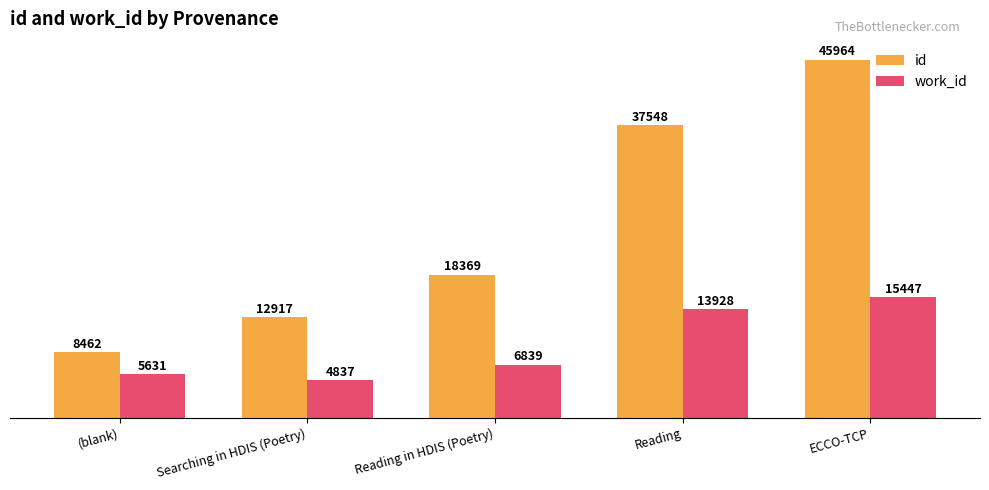

List the labels in order of id value, smallest first.

(blank), Searching in HDIS (Poetry), Reading in HDIS (Poetry), Reading, ECCO-TCP